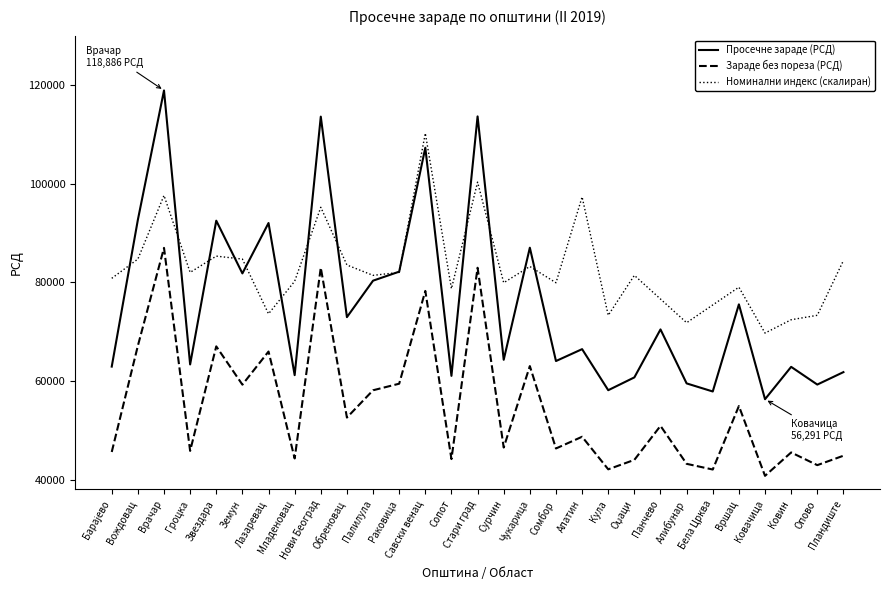

True or false: Зараде без пореза (РСД) has a value of 21132.5 at Кула.

False